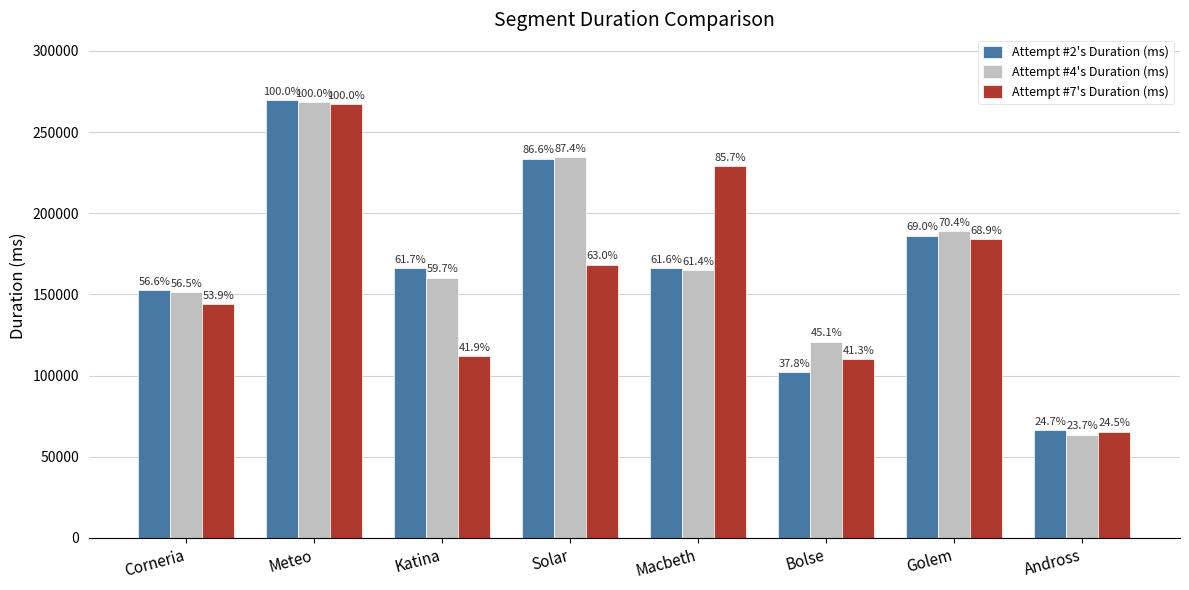

What is the approximate value of Attempt #4's Duration (ms) at Solar, to the nearest 100?

234800